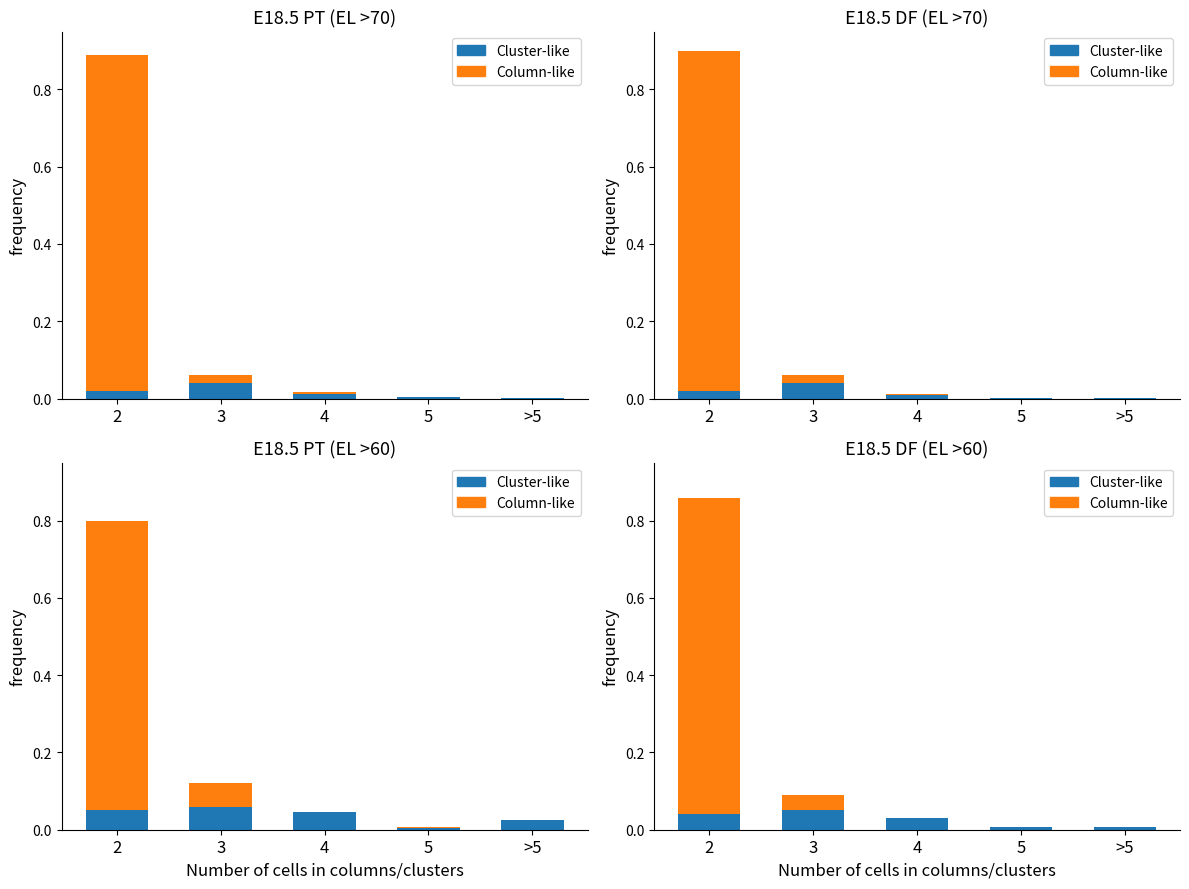

Which label corresponds to the largest value in the chart?

2